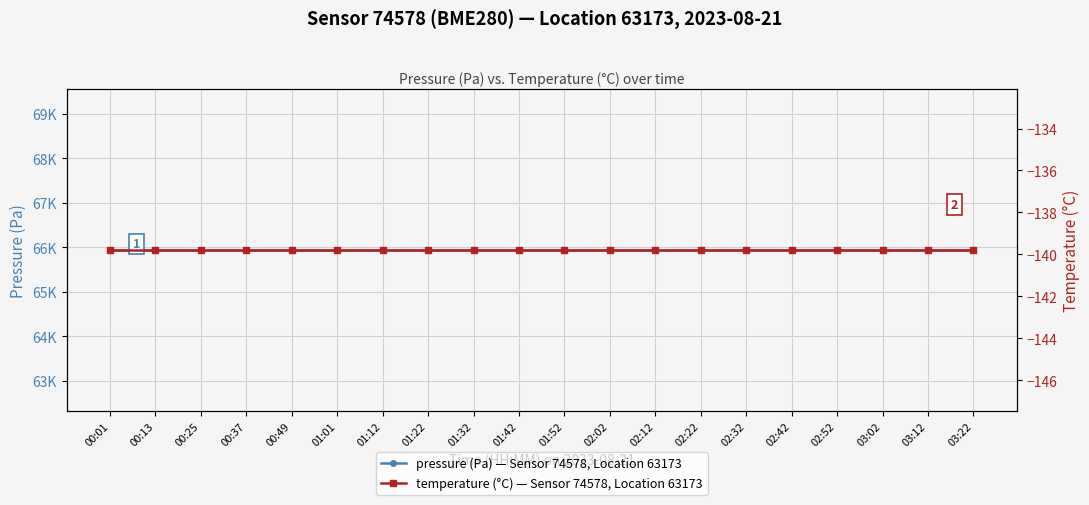

True or false: pressure (Pa) — Sensor 74578, Location 63173 has more than 1 points higher than both neighbors.

False